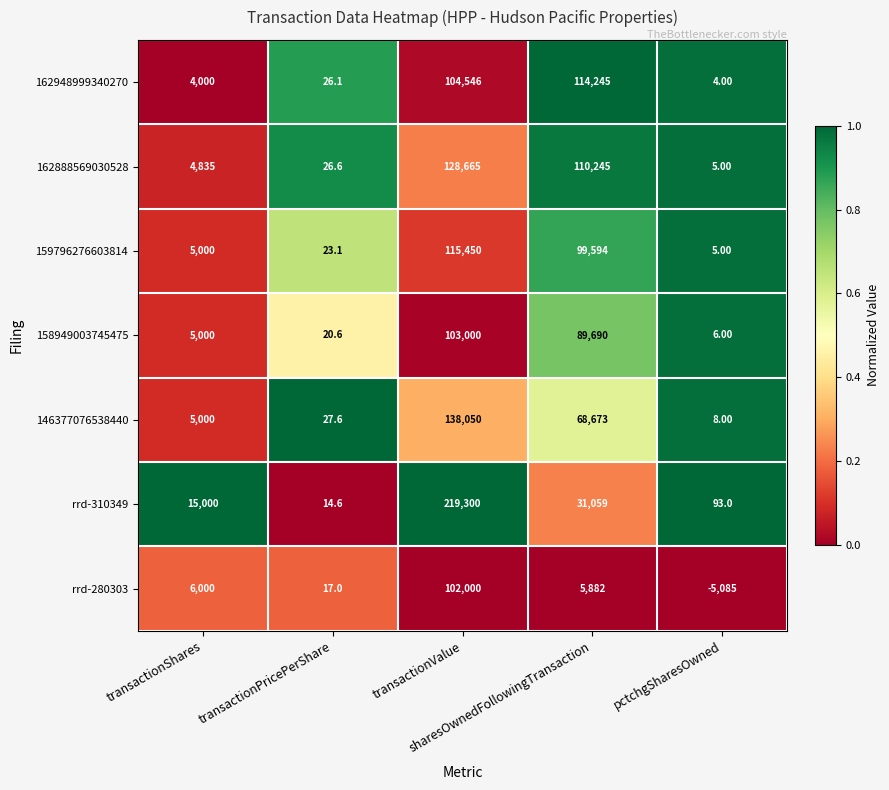

What is the difference between the maximum and minimum values in the rrd-280303 series?

107085.0